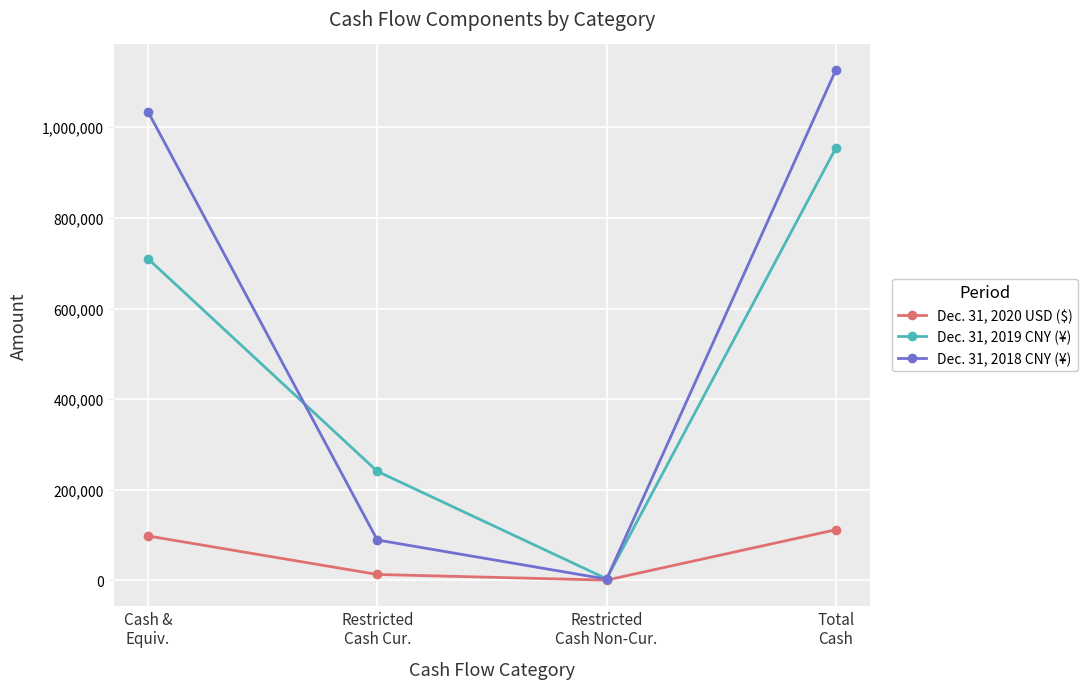

The Dec. 31, 2018 CNY (¥) series shows 2800 at Restricted
Cash Non-Cur.. True or false?

True